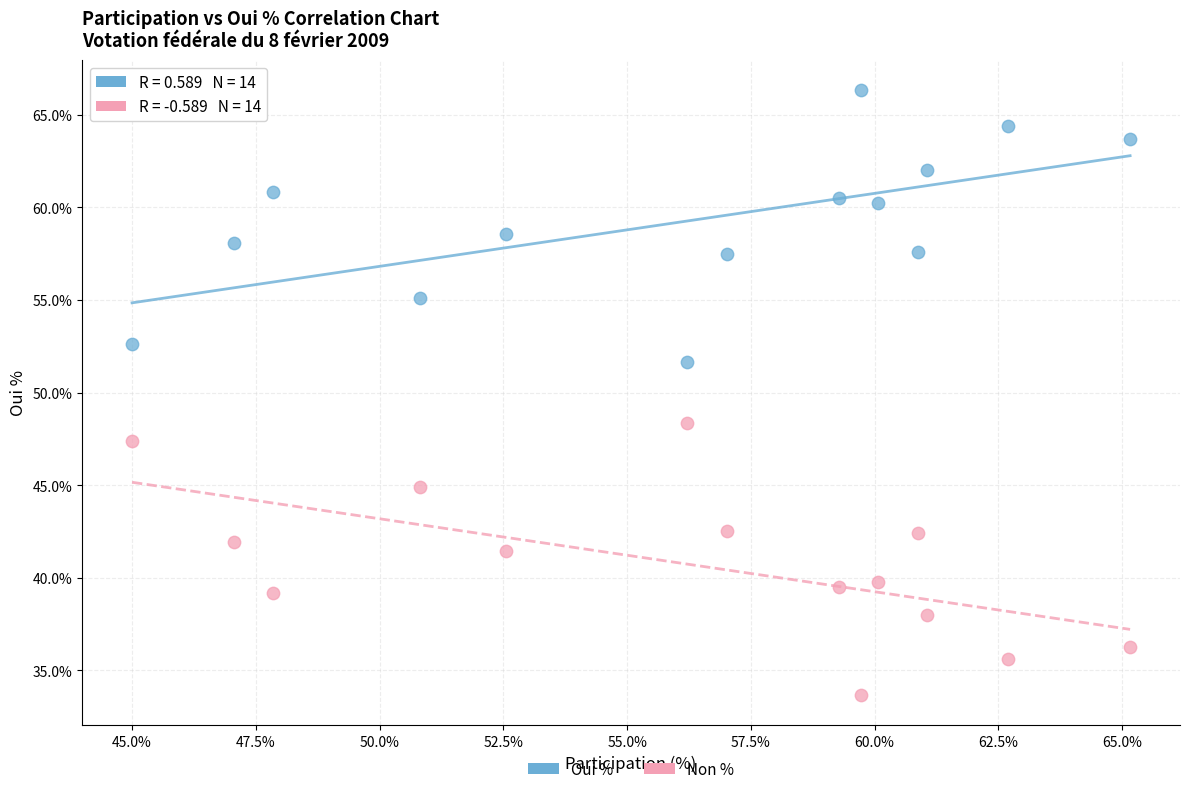

Across all data points, what is the range of Y values (max minus min)?

32.6